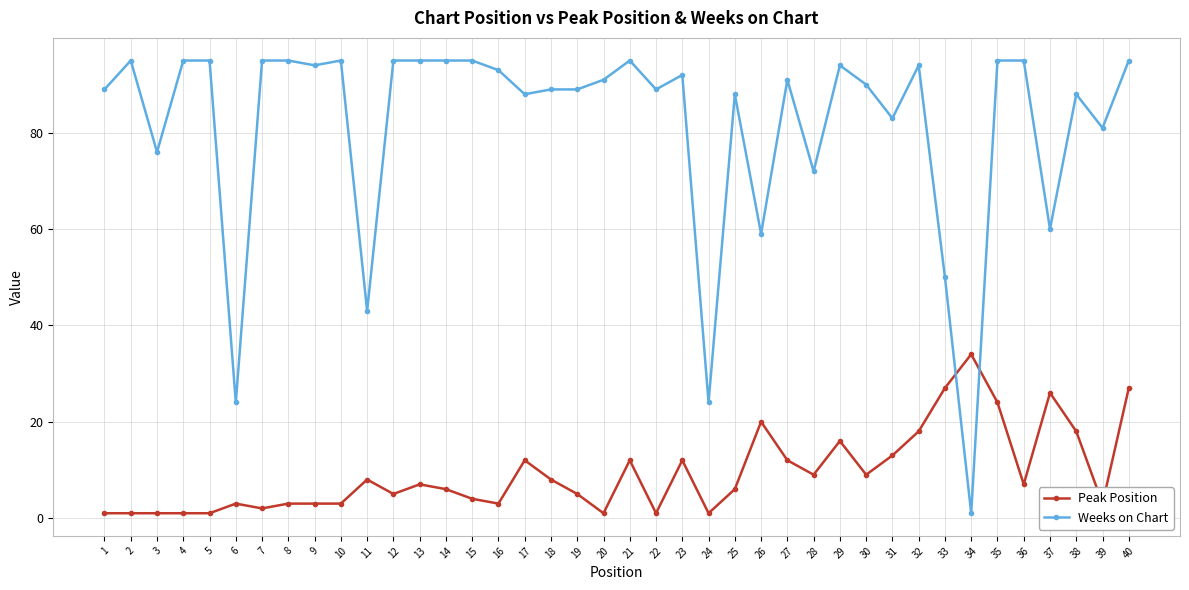

What is the smallest value displayed?

1